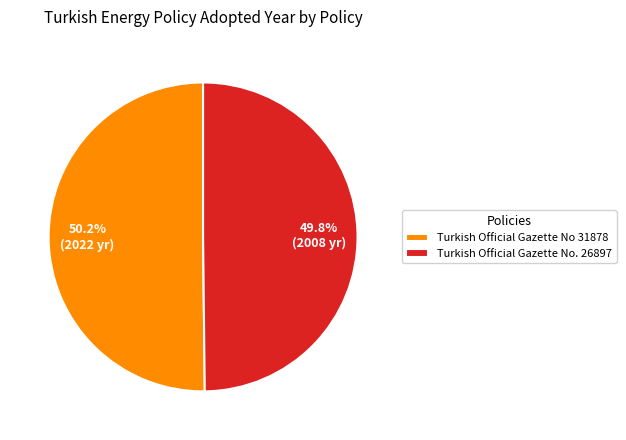

Approximately how many times larger is the value at Turkish Official Gazette No. 26897 compared to Turkish Official Gazette No 31878?

1.0